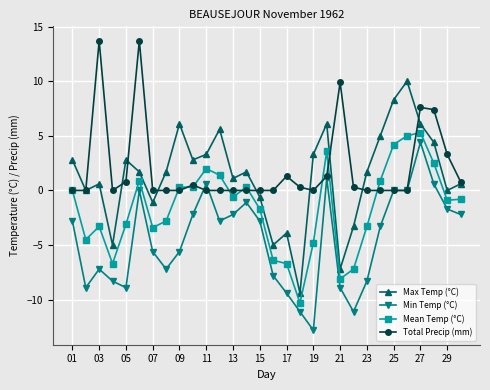

What is the difference between the maximum and minimum values in the Max Temp (°C) series?

19.4